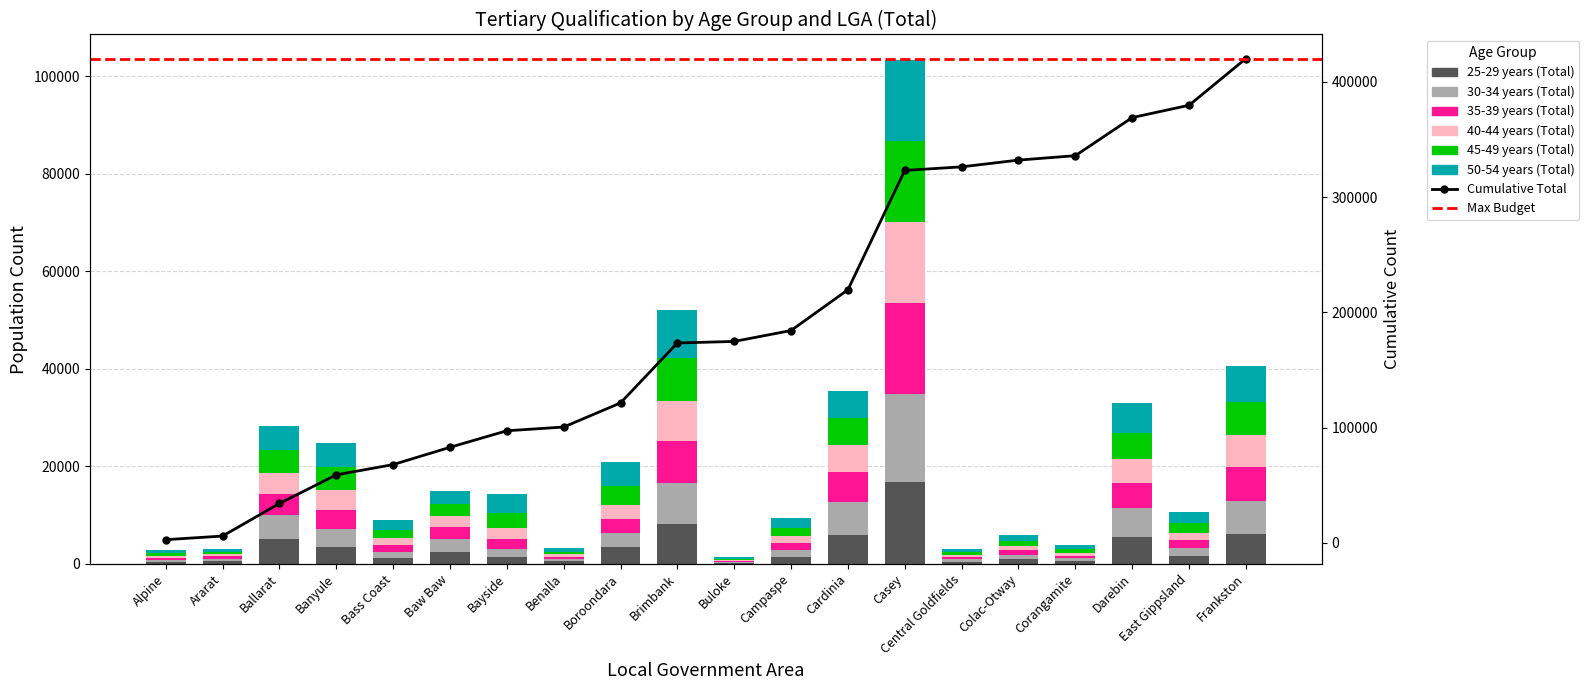

What is the difference between the 45-49 years (Total) values at Ballarat and Ararat?

4191